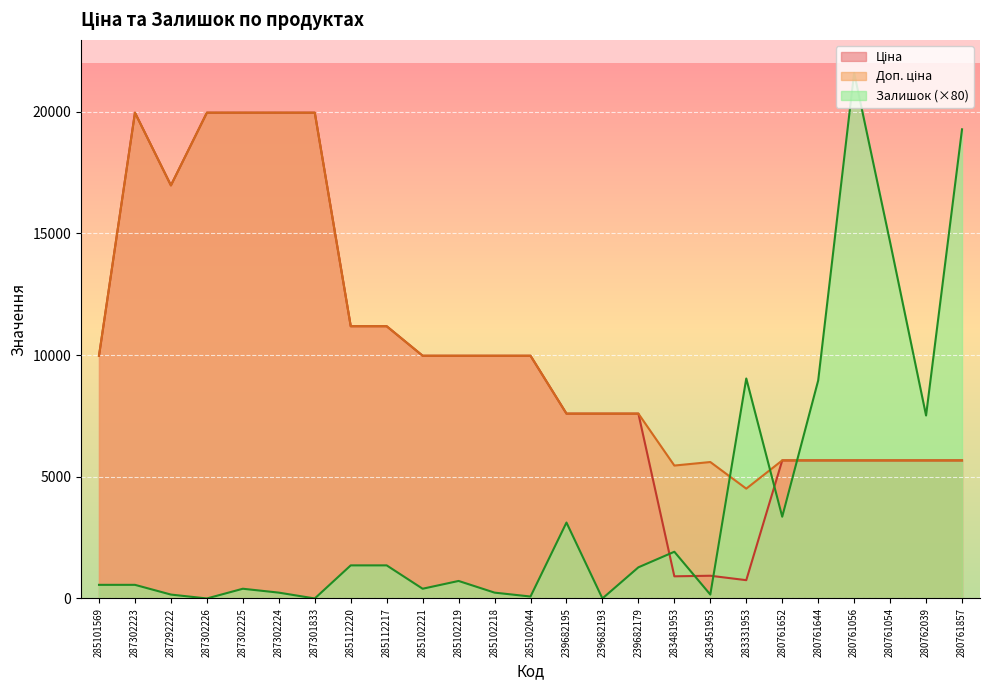

What is the difference between the second highest and second lowest values in the Залишок series?

19280.0